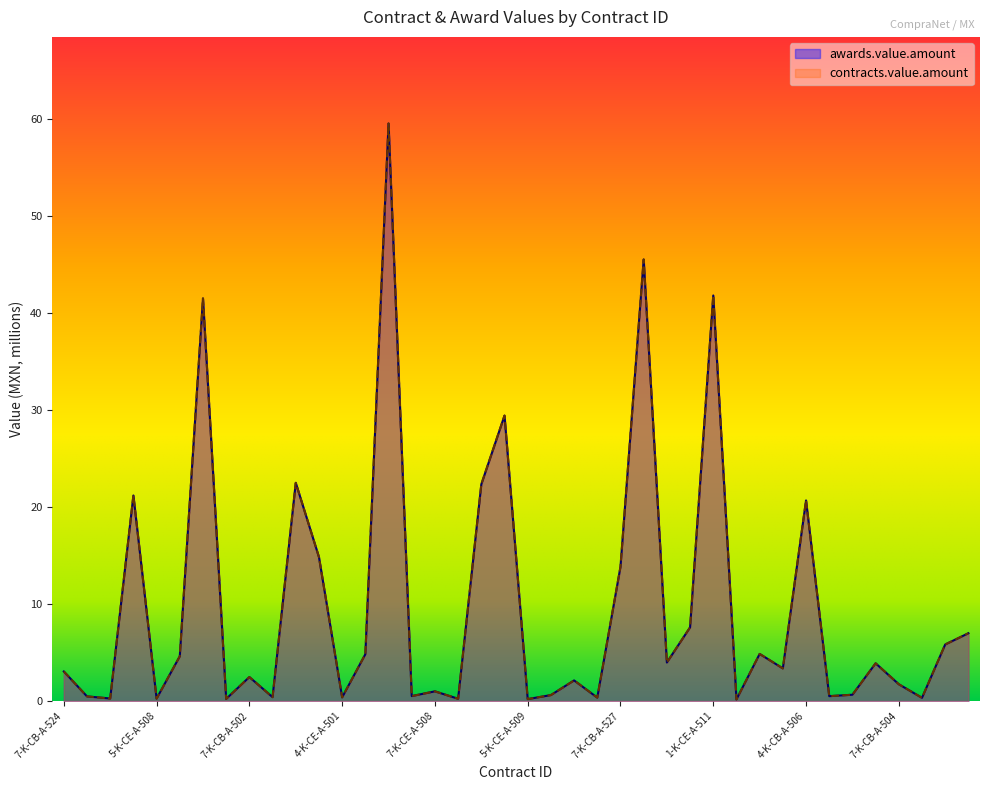

How many distinct data groups are displayed?

2